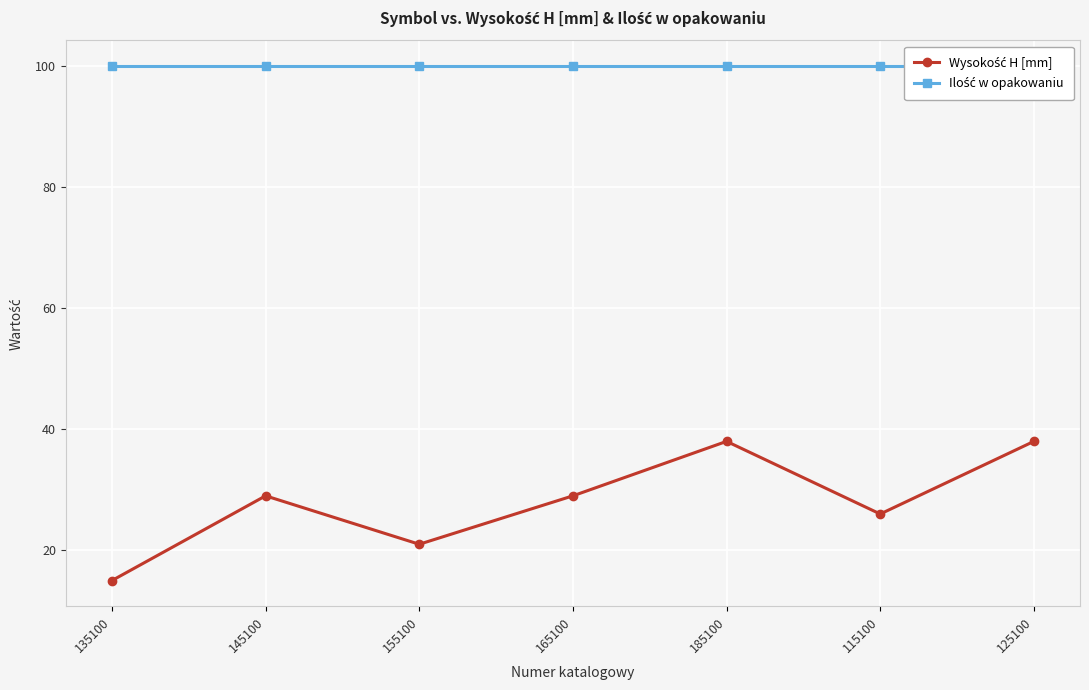

Which series changed the most between 165100 and 125100?

Wysokość H [mm]